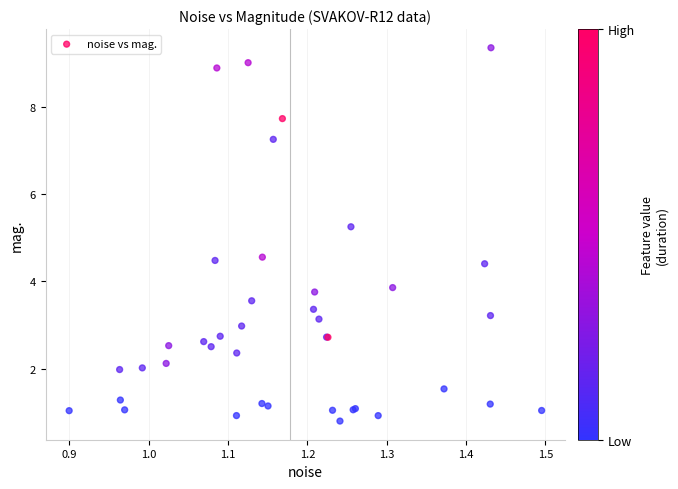

What Y value in the scatter plot is closest to 5?

5.3